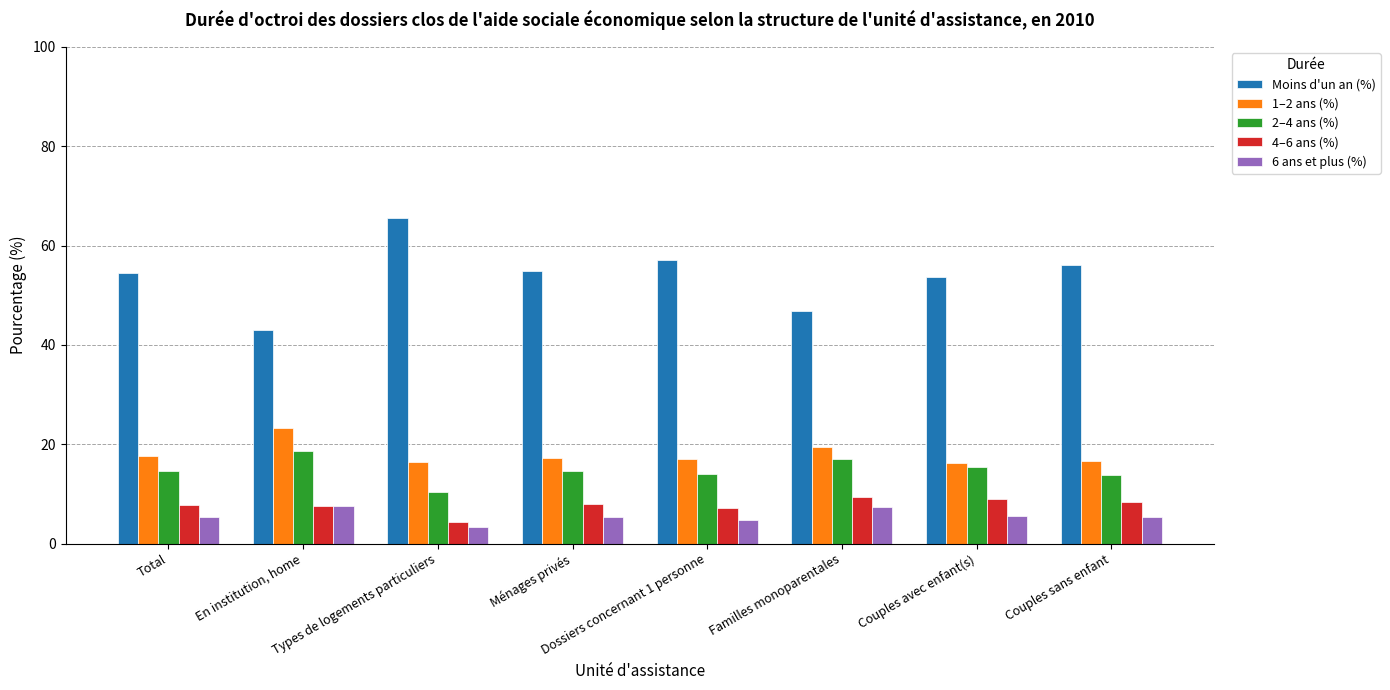

List the labels in order of 4–6 ans (%) value, largest first.

Familles monoparentales, Couples avec enfant(s), Couples sans enfant, Ménages privés, Total, En institution, home, Dossiers concernant 1 personne, Types de logements particuliers